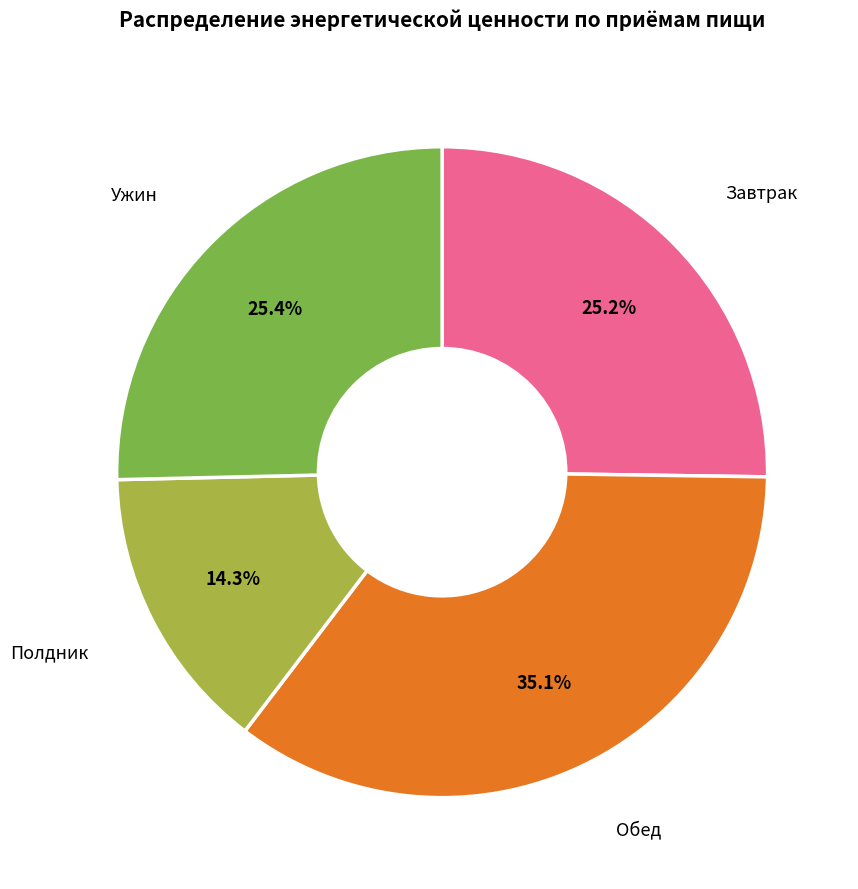

Is Ужин the majority of the pie?

No